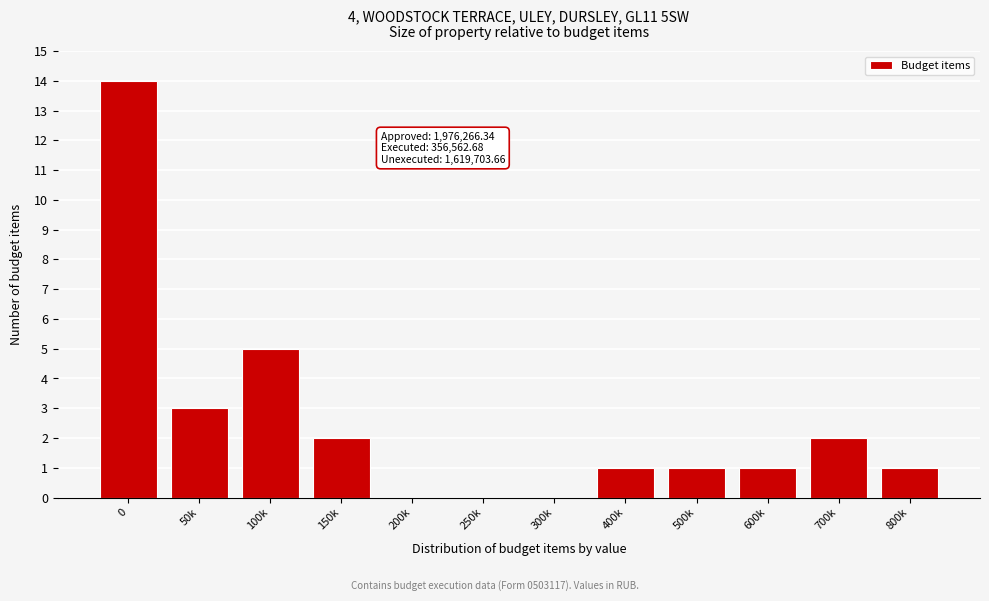

Reading left to right, transcribe all the data shown in this chart.

0=14	50k=3	100k=5	150k=2	200k=0	250k=0	300k=0	400k=1	500k=1	600k=1	700k=2	800k=1